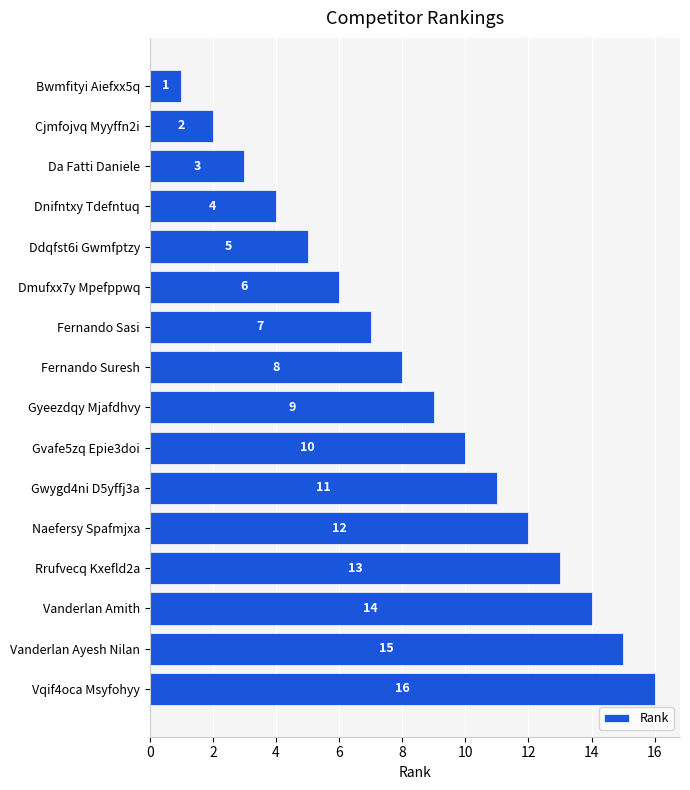

What is the change in value from Rrufvecq Kxefld2a to Vanderlan Amith?

+1